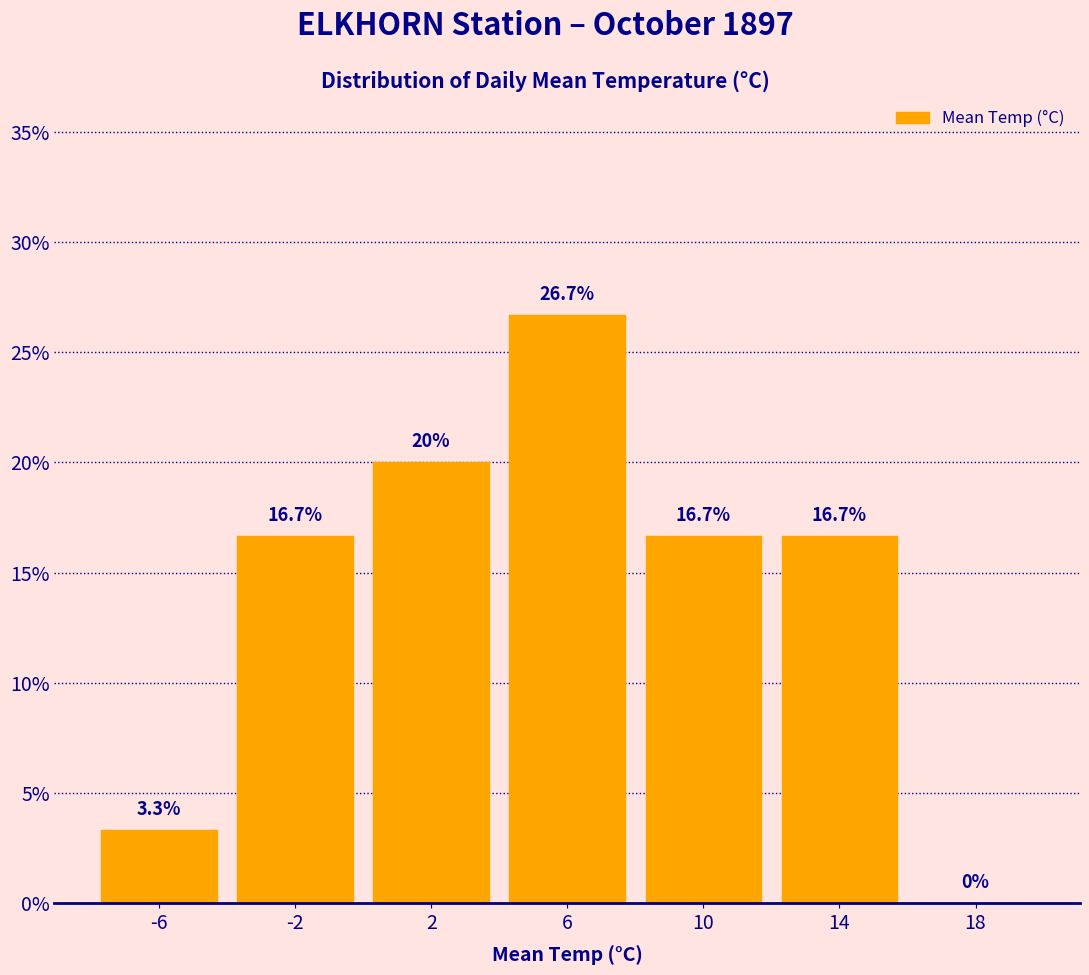

Over which range of the x-axis is the bar tallest?

4 to 8